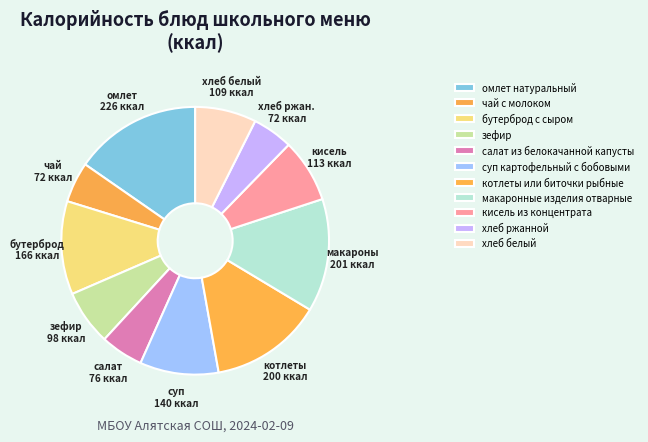

Count the number of slices in the pie.

11